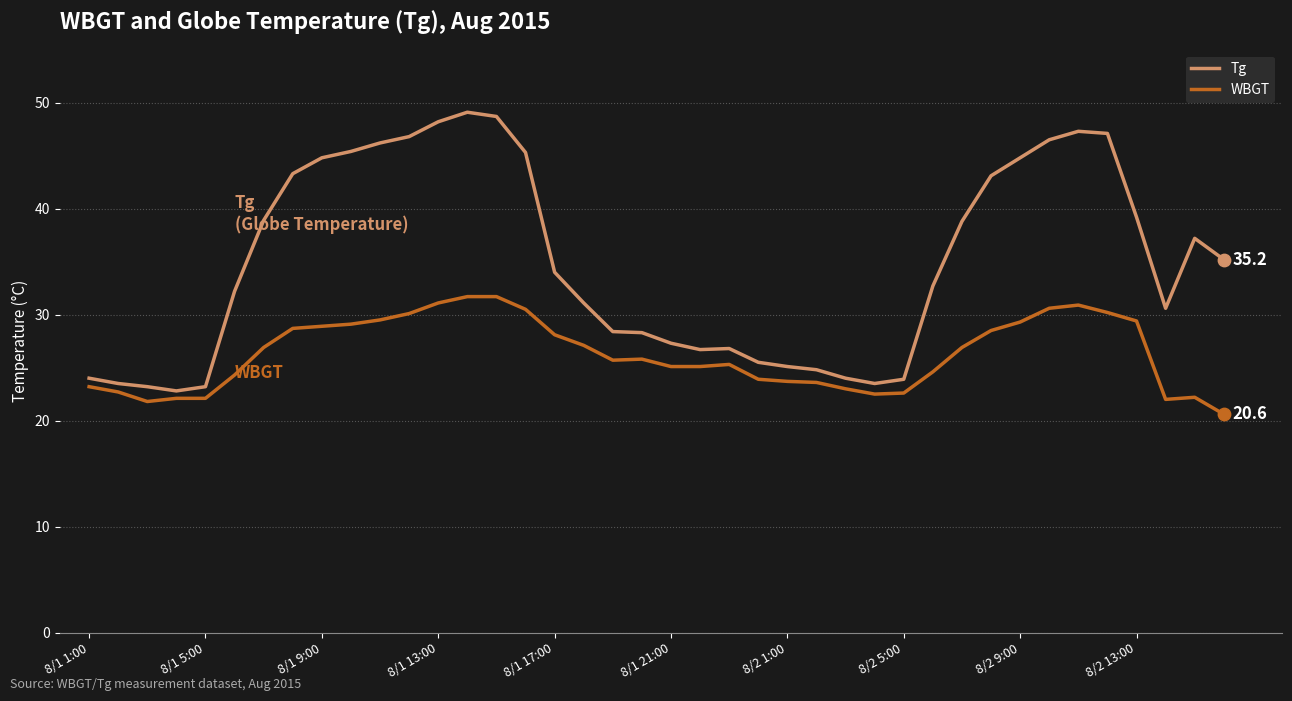

Which series has the largest total across all categories?

Tg